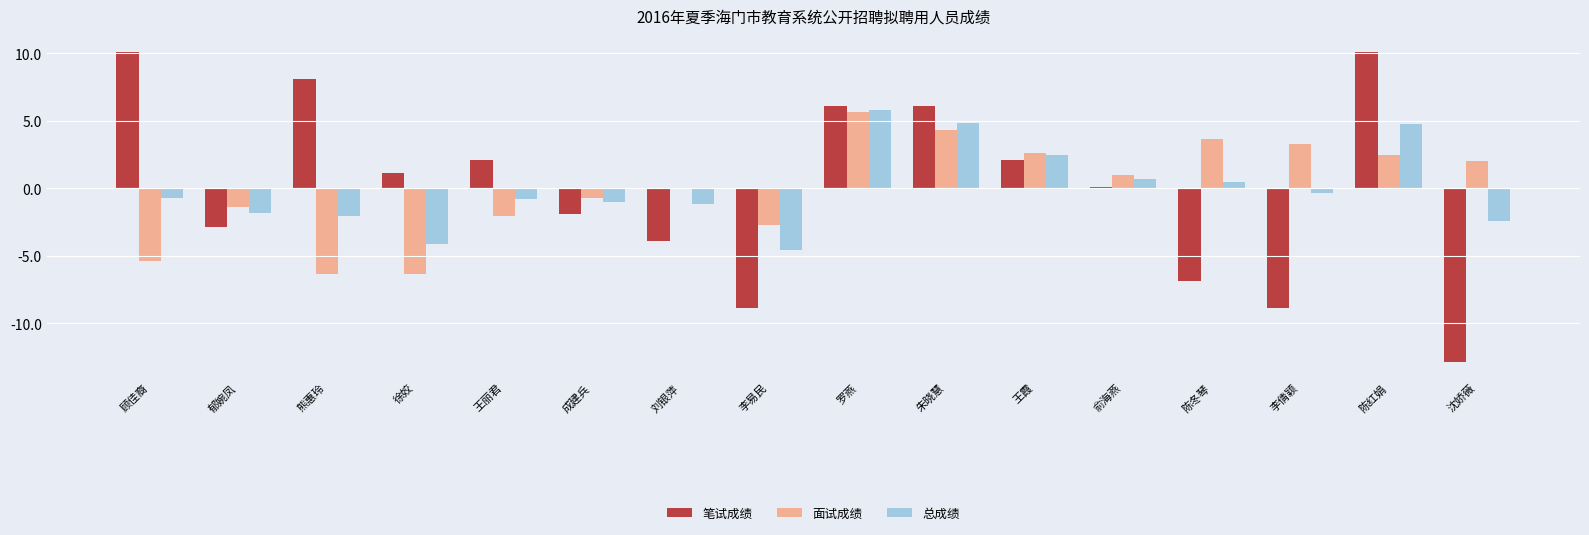

At which label is 笔试成绩 closest to -1?

成建兵